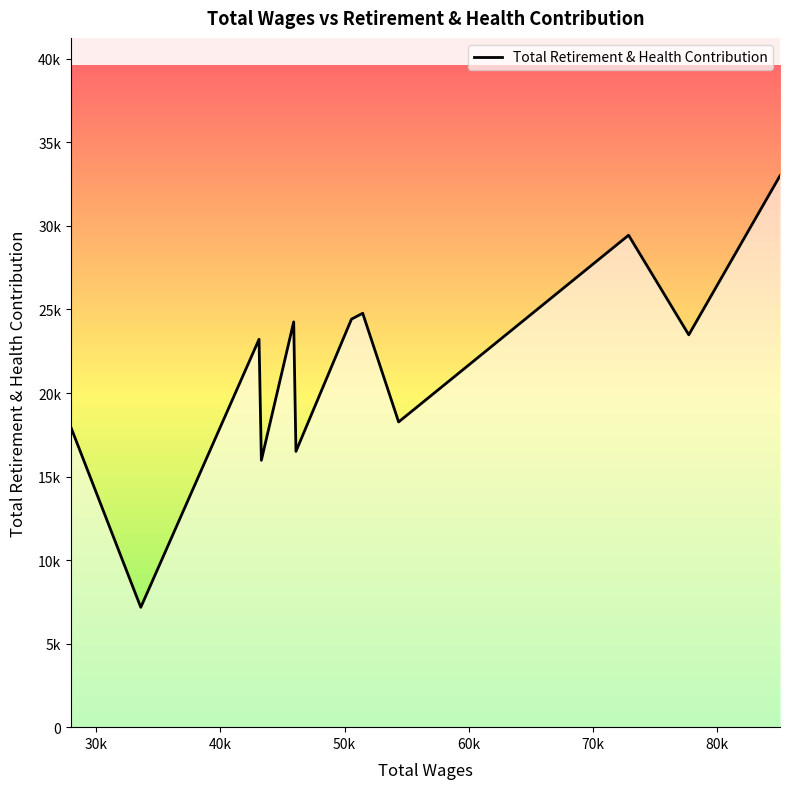

Is this an area chart (filled region under the line)?

Yes